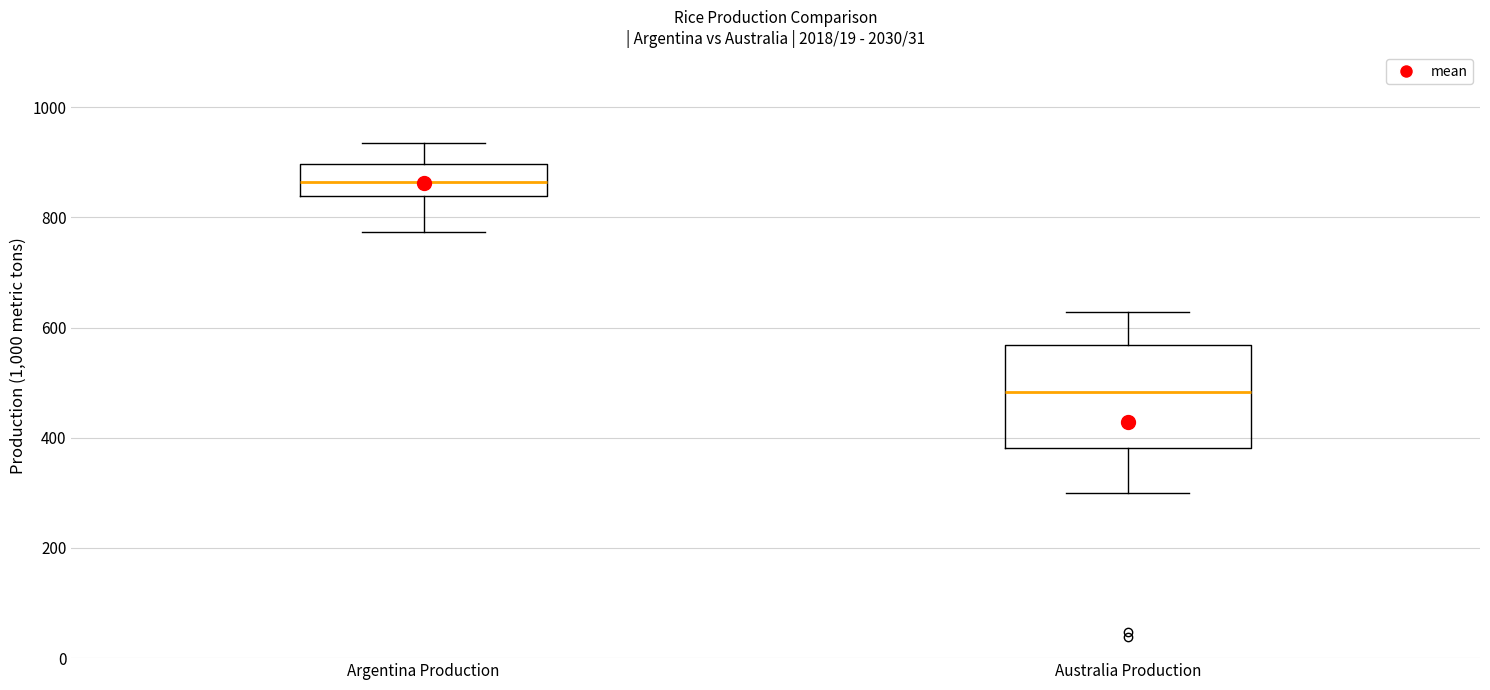

Comparing the boxes themselves (not the whiskers), which one is the tallest?

Australia Production